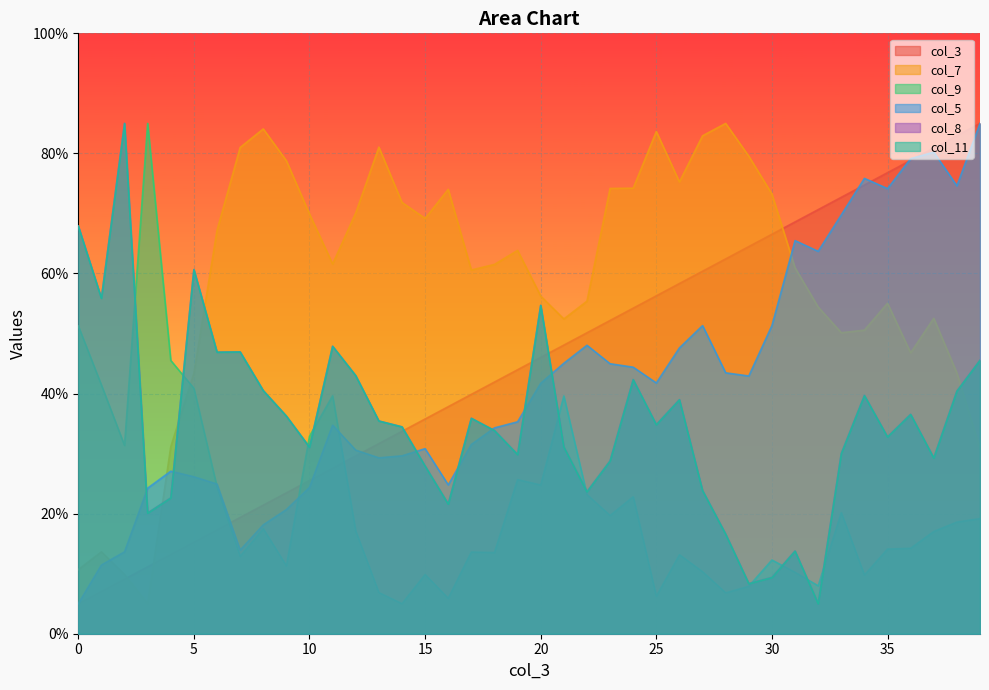

What is the average value of the col_5 series?

41.5